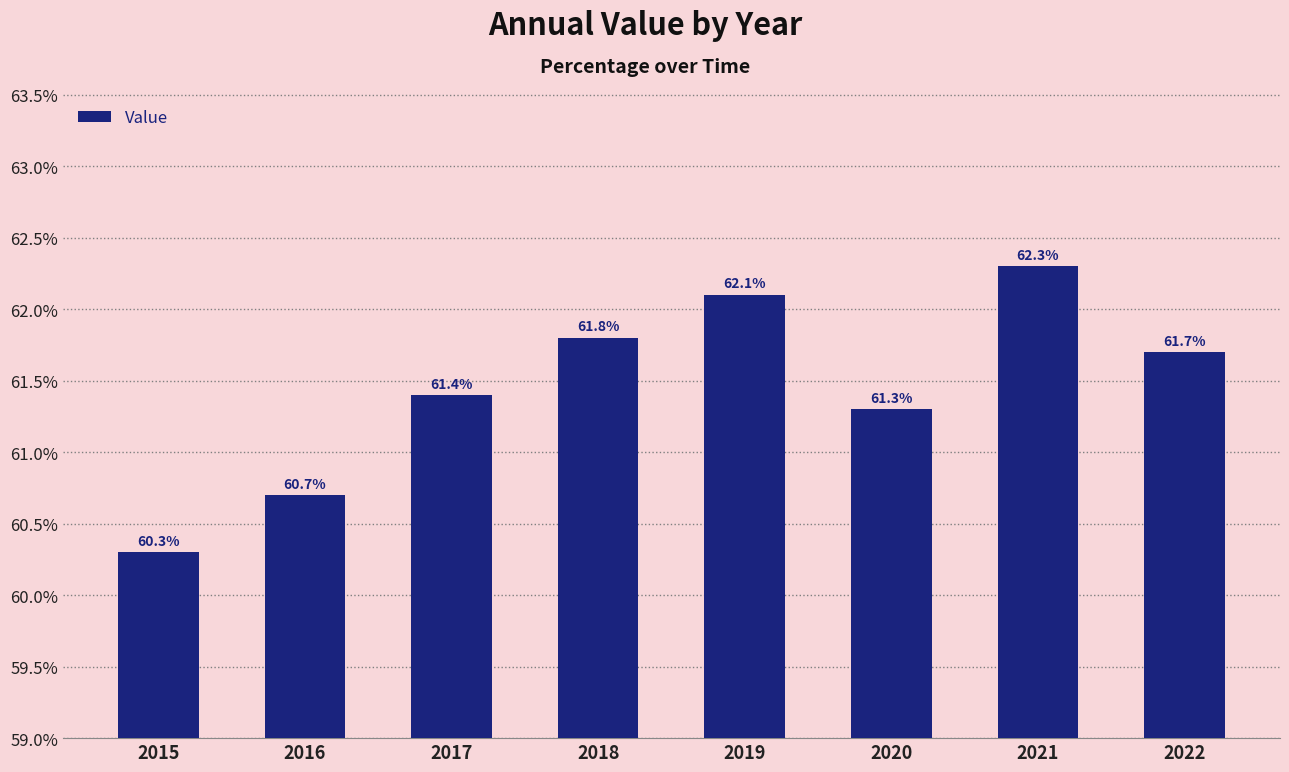

List the labels in order of value, largest first.

2021, 2019, 2018, 2022, 2017, 2020, 2016, 2015